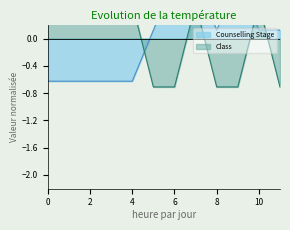

Reading left to right, what are all the values shown in this chart?

Counselling Stage: -0.6	-0.6	-0.6	-0.6	-0.6	0.1	0.9	0.9	0.1	0.9	0.1	0.1
Class: 0.5	0.5	0.5	0.5	0.5	-0.7	-0.7	0.5	-0.7	-0.7	0.5	-0.7